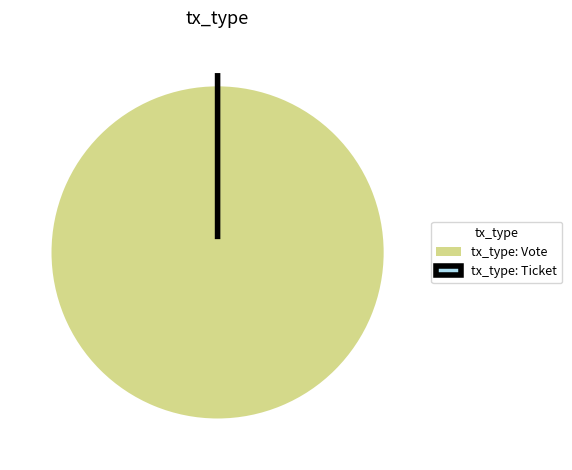

What percentage is the tx_type: Vote slice, to the nearest percent?

100%